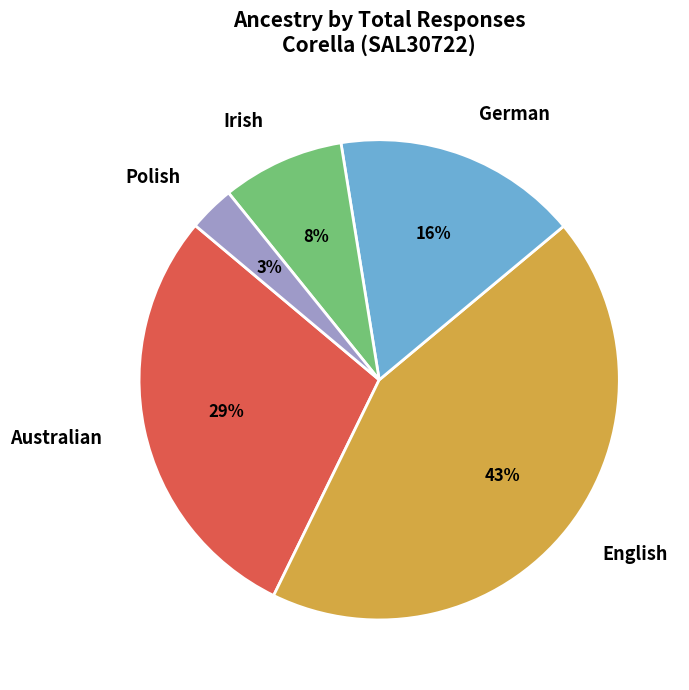

How many segments does this pie chart have?

5